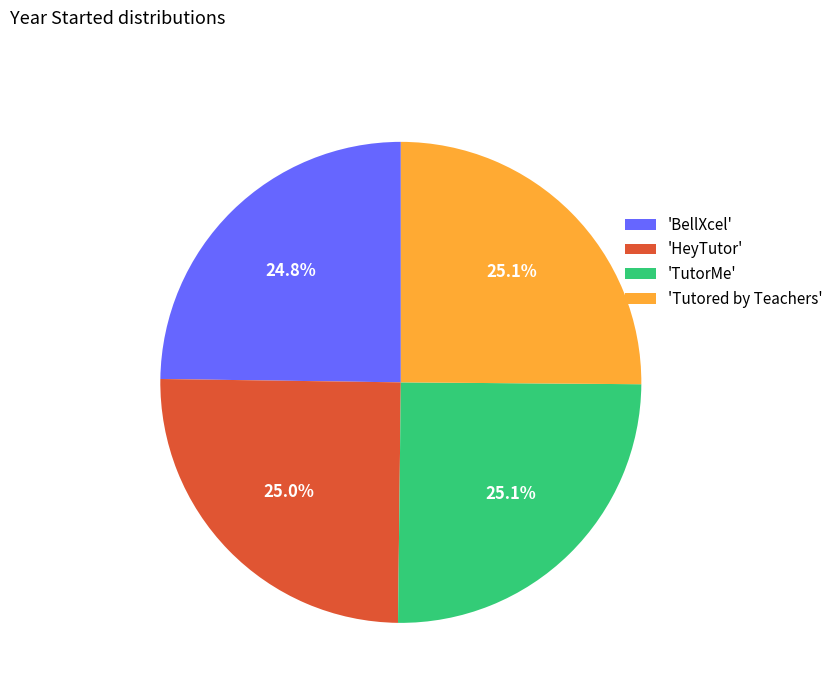

What is the ratio of the value at 'BellXcel' to the value at 'Tutored by Teachers'?

1.0